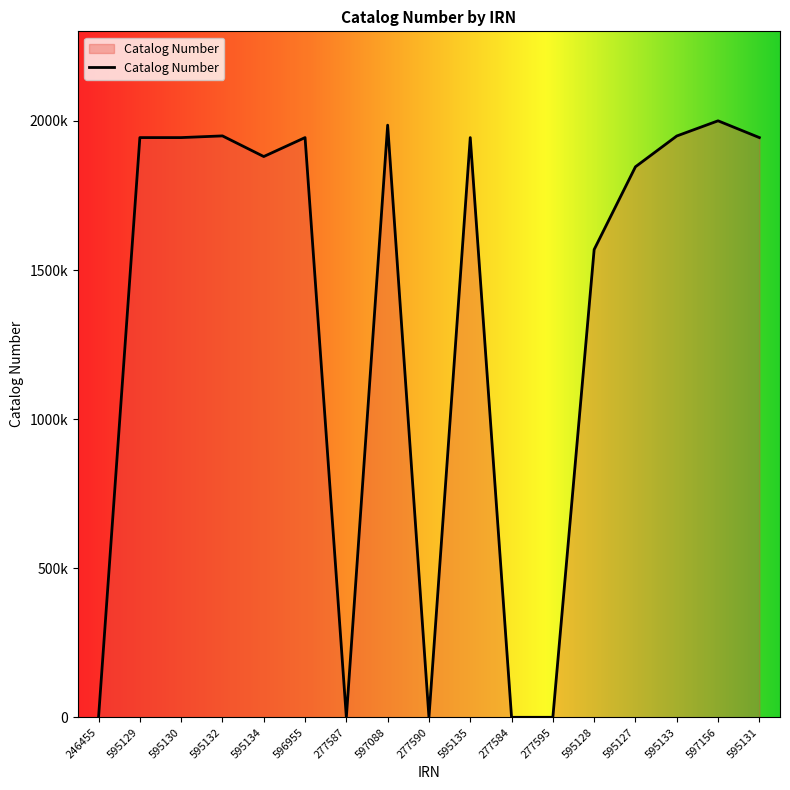

Does the chart display data point markers on the line(s)?

No